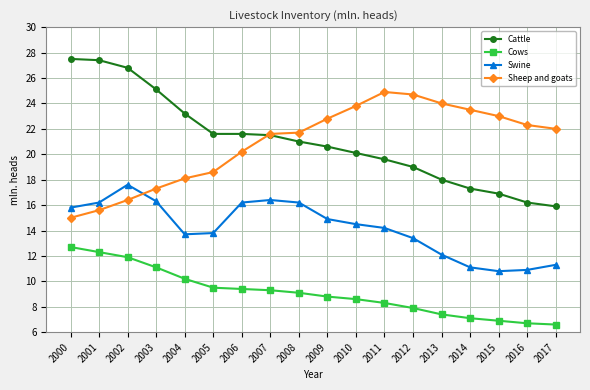

What are all the series names shown in the legend?

Cattle, Cows, Swine, Sheep and goats